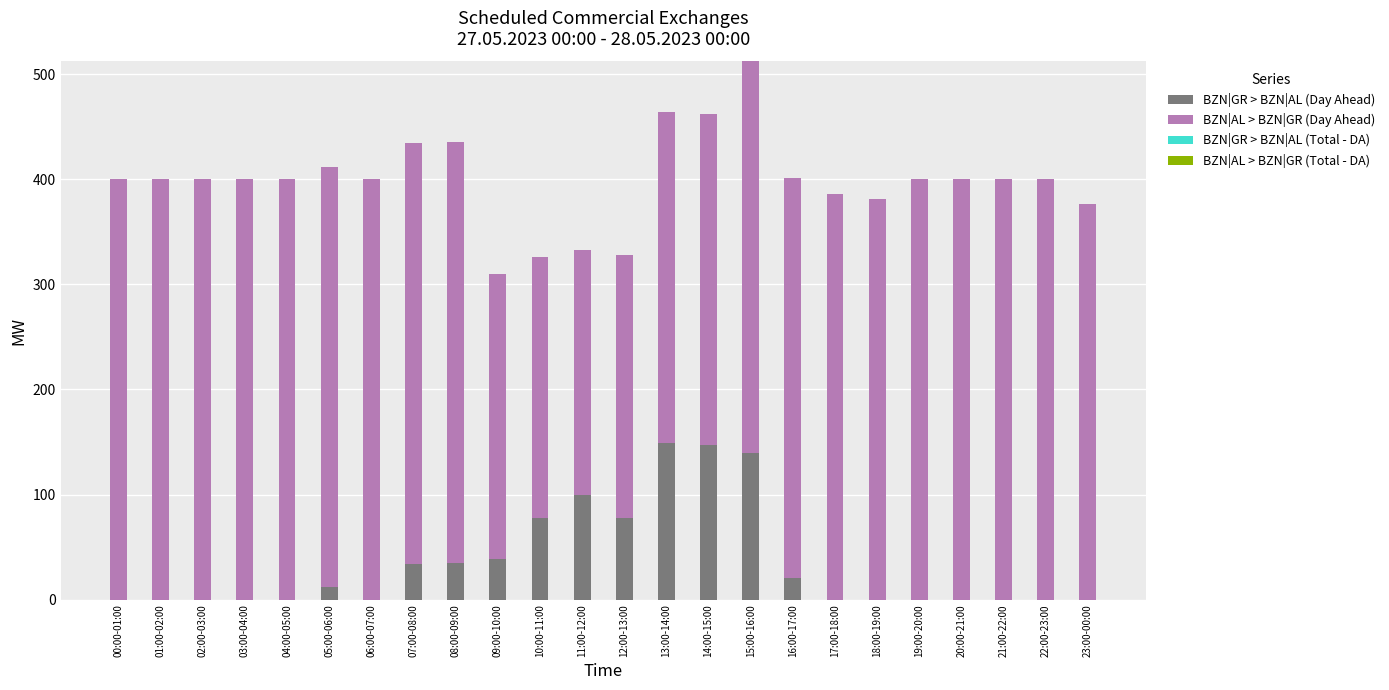

True or false: BZN|GR > BZN|AL (Day Ahead) has a value of 0 at 03:00-04:00.

True